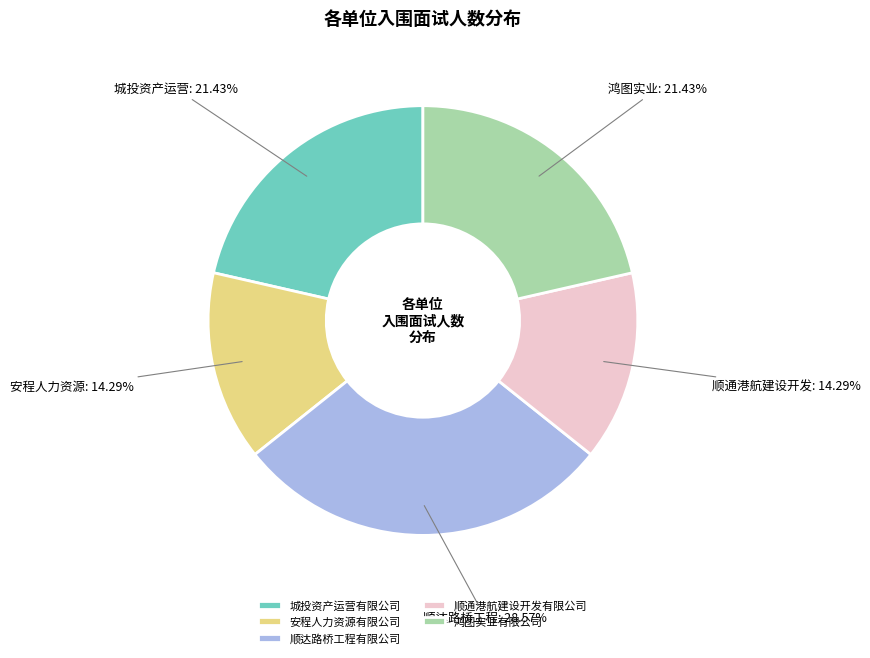

Which has a higher value, 顺通港航建设开发有限公司 or 鸿图实业有限公司?

鸿图实业有限公司